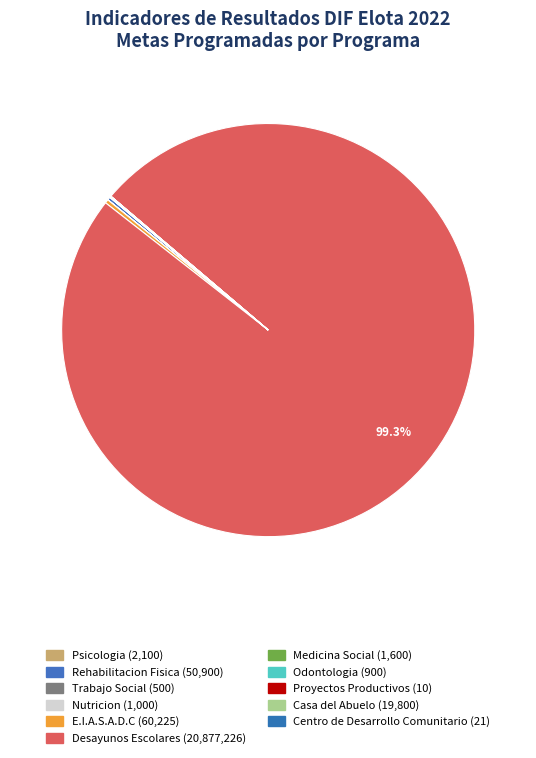

How many slices are in this pie chart?

11